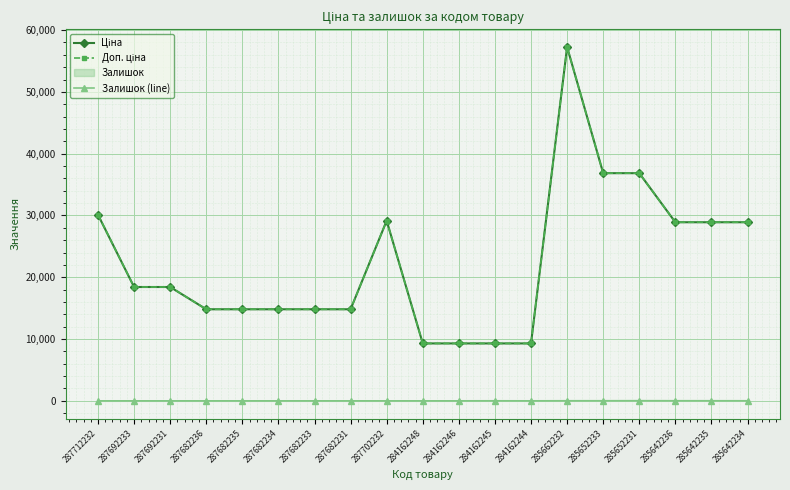

What position from the right is 287682231?

12